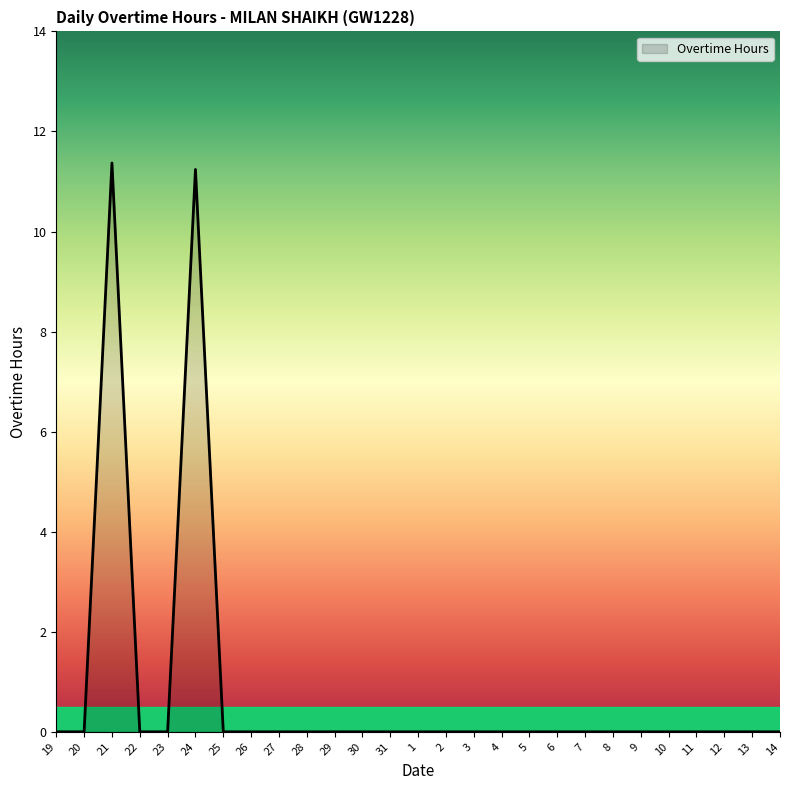

True or false: there are more than 0 points higher than both neighbors.

True